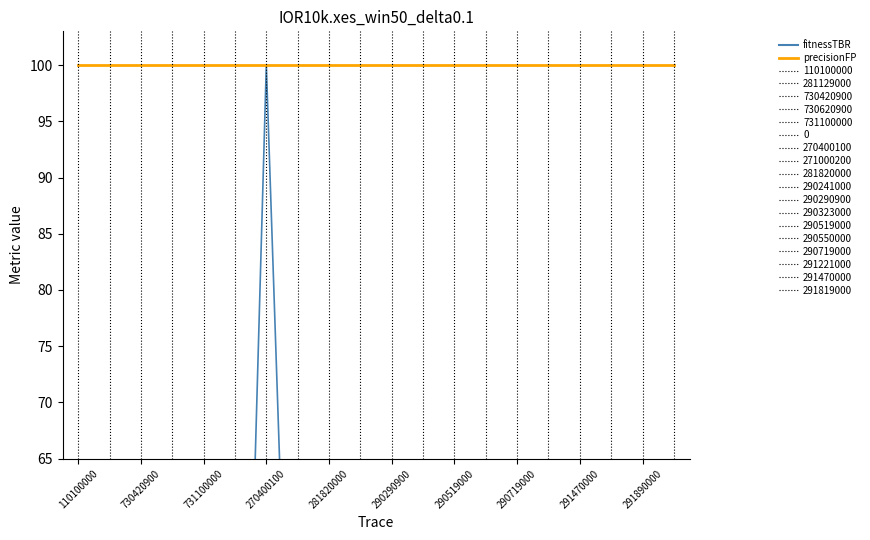

True or false: fitnessTBR and precisionFP cross at least once.

False